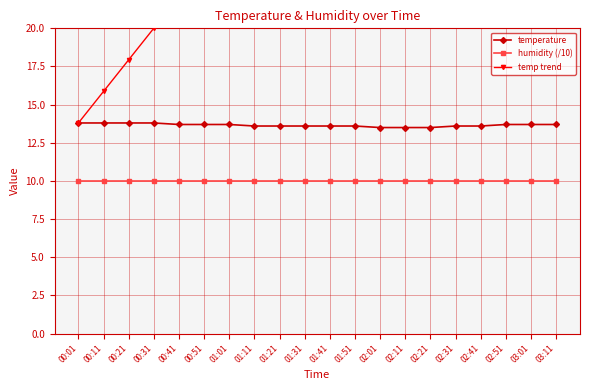

What is the label of the 1st point from the right?

03:11